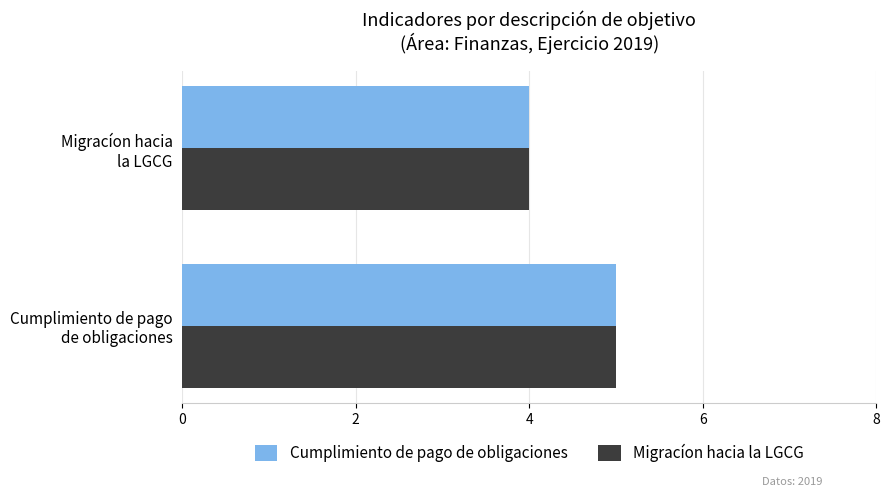

Where is Migracíon hacia la LGCG nearest to the value 4?

Migracíon hacia
la LGCG